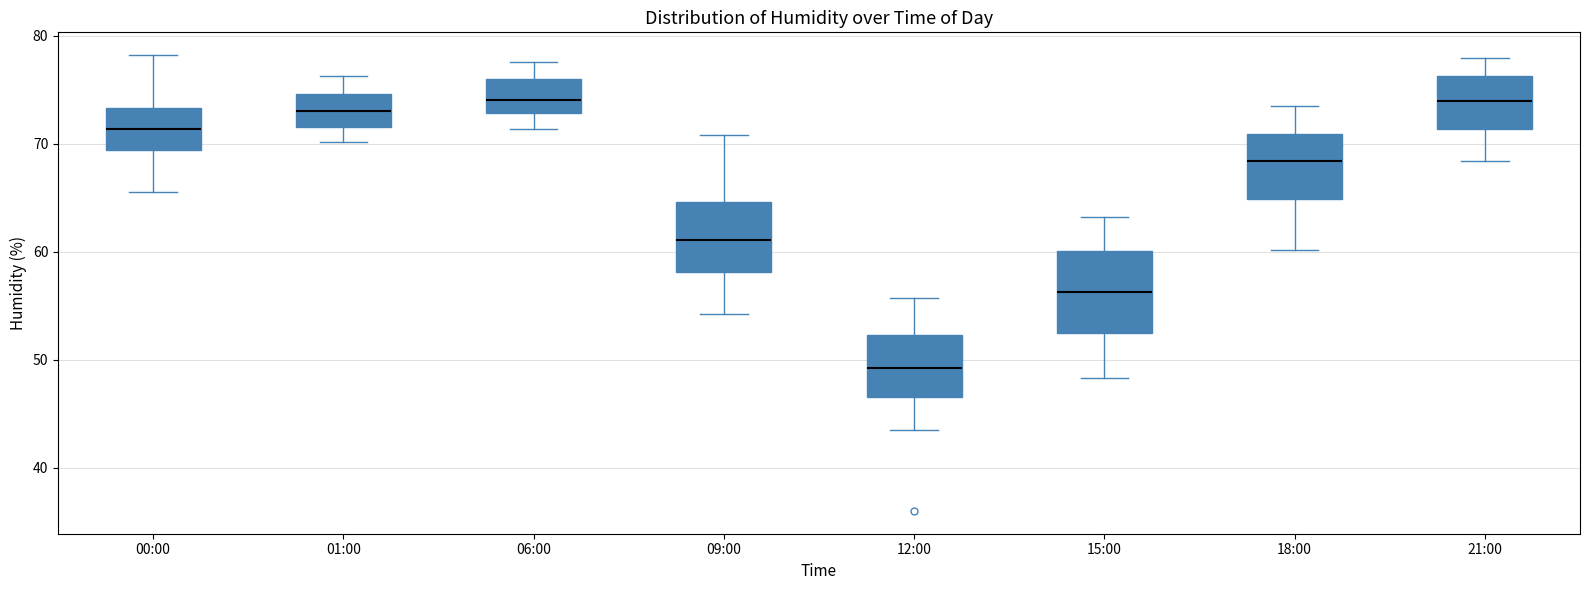

Where does the upper whisker of the box for 21:00 end on the y-axis? The values are not printed on the chart, so give them approximately, as read against the axis.

78